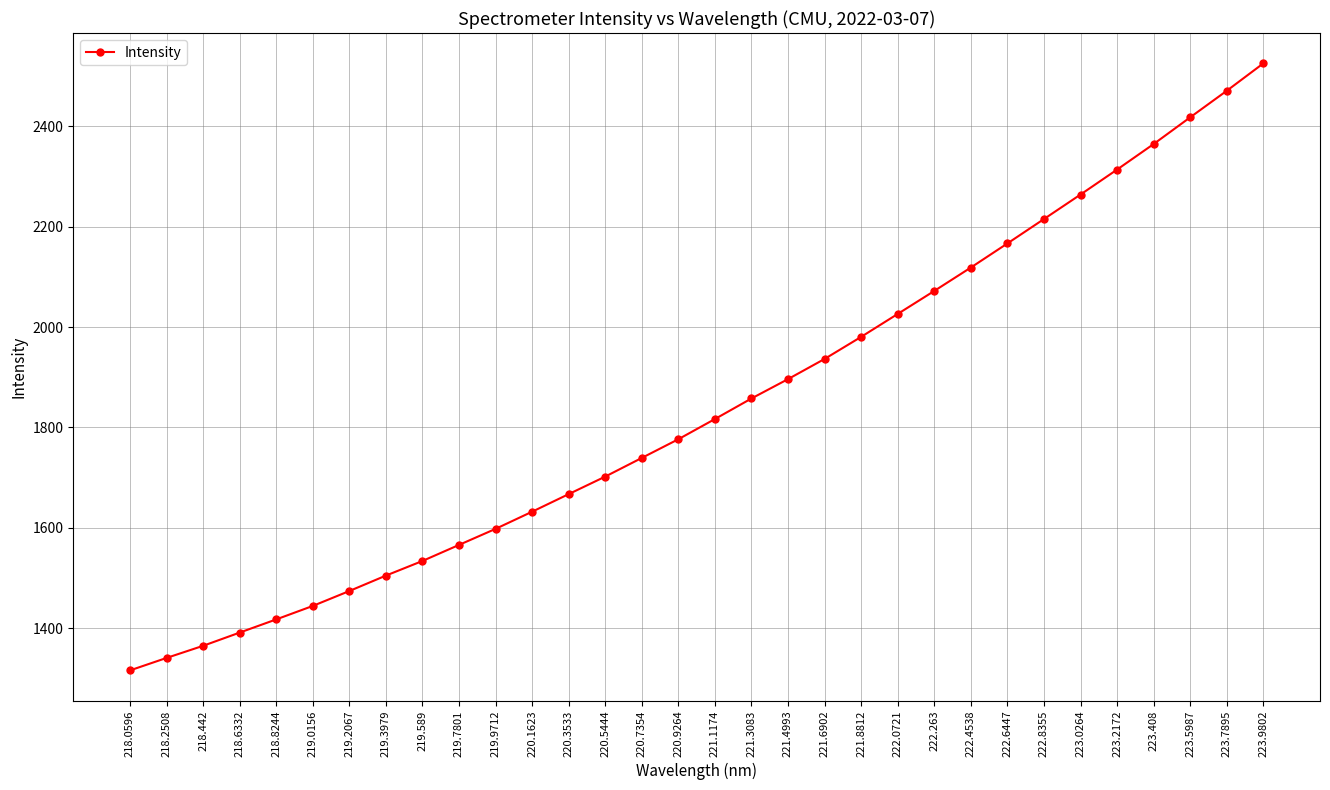

What is the smallest value displayed?

1316.0